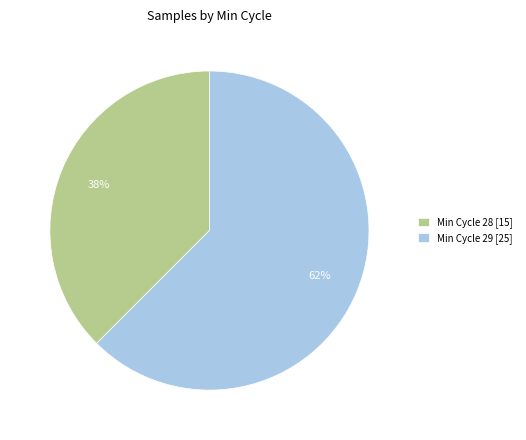

To the nearest percent, what percentage of the pie is Min Cycle 29 [25]?

62%